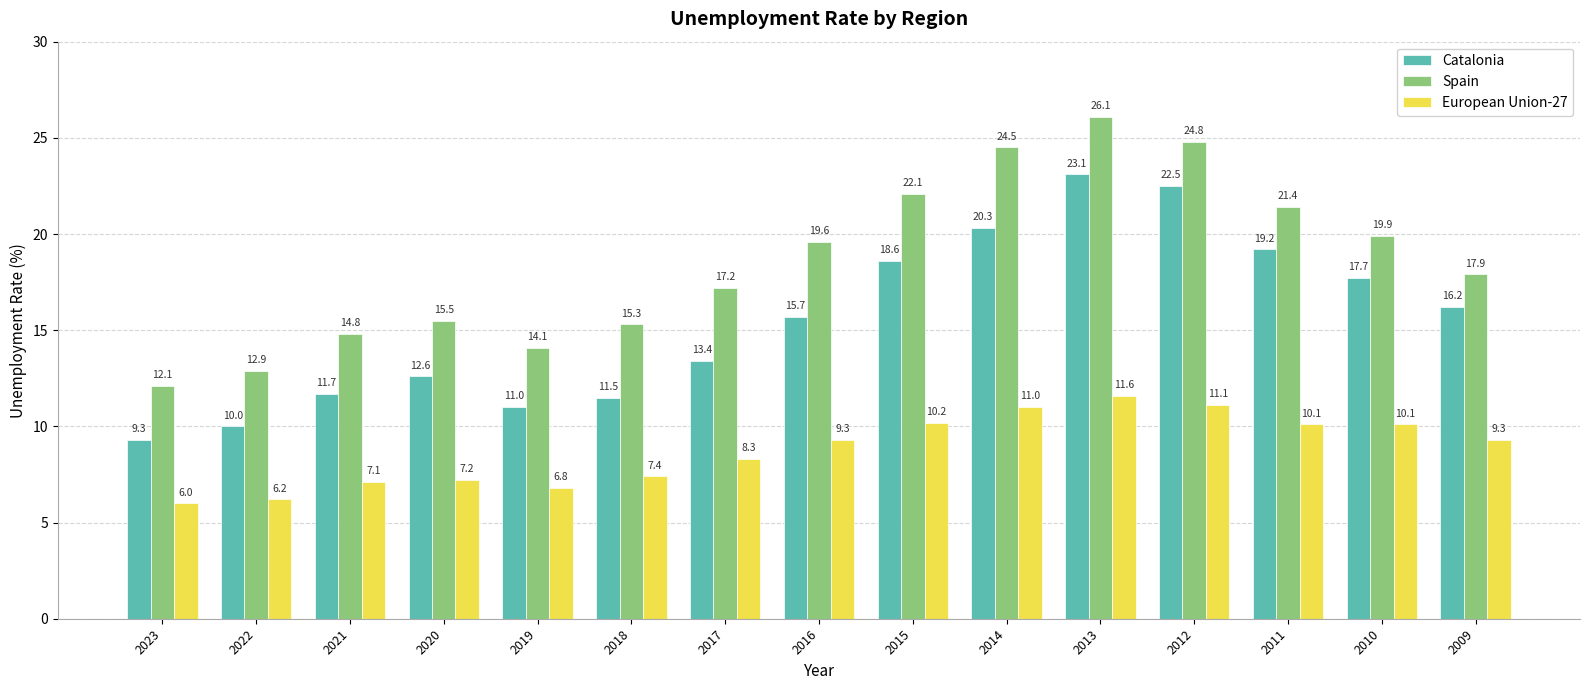

What is the lowest value of the Spain series?

12.1